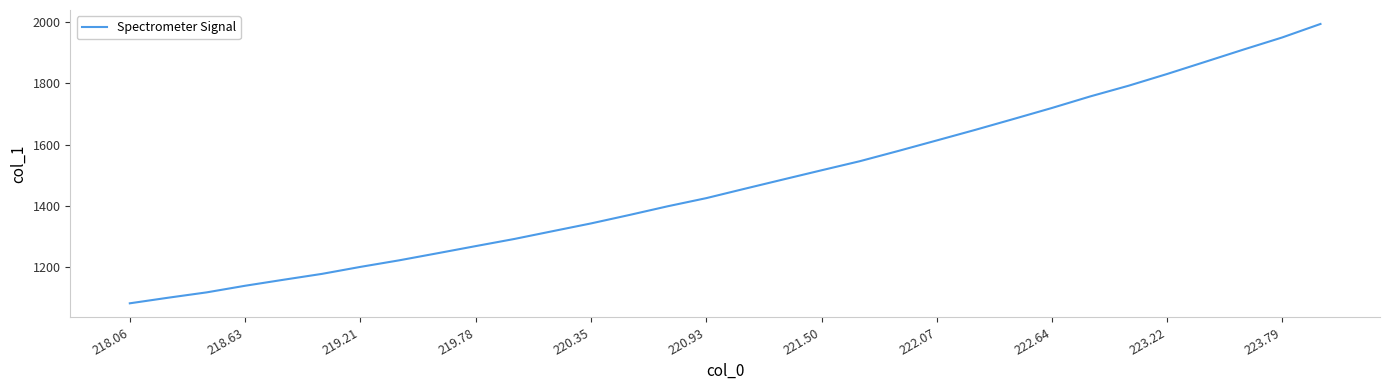

What is the difference between the second highest and second lowest values?

850.1